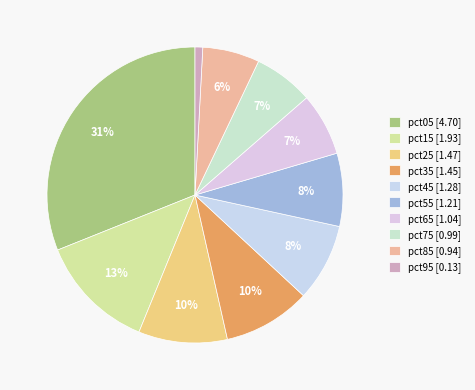

Which category has the biggest portion of the pie?

pct05